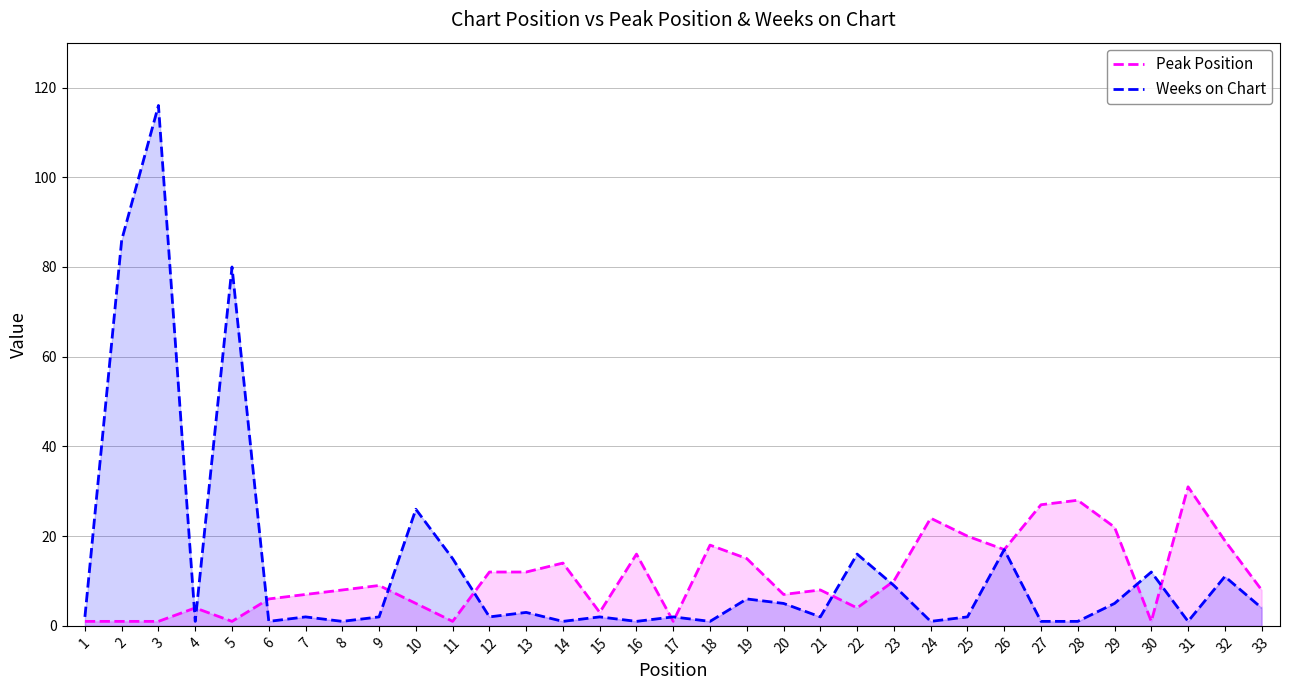

Is the value of Peak Position at 26 greater than the value of Weeks on Chart at 31?

Yes